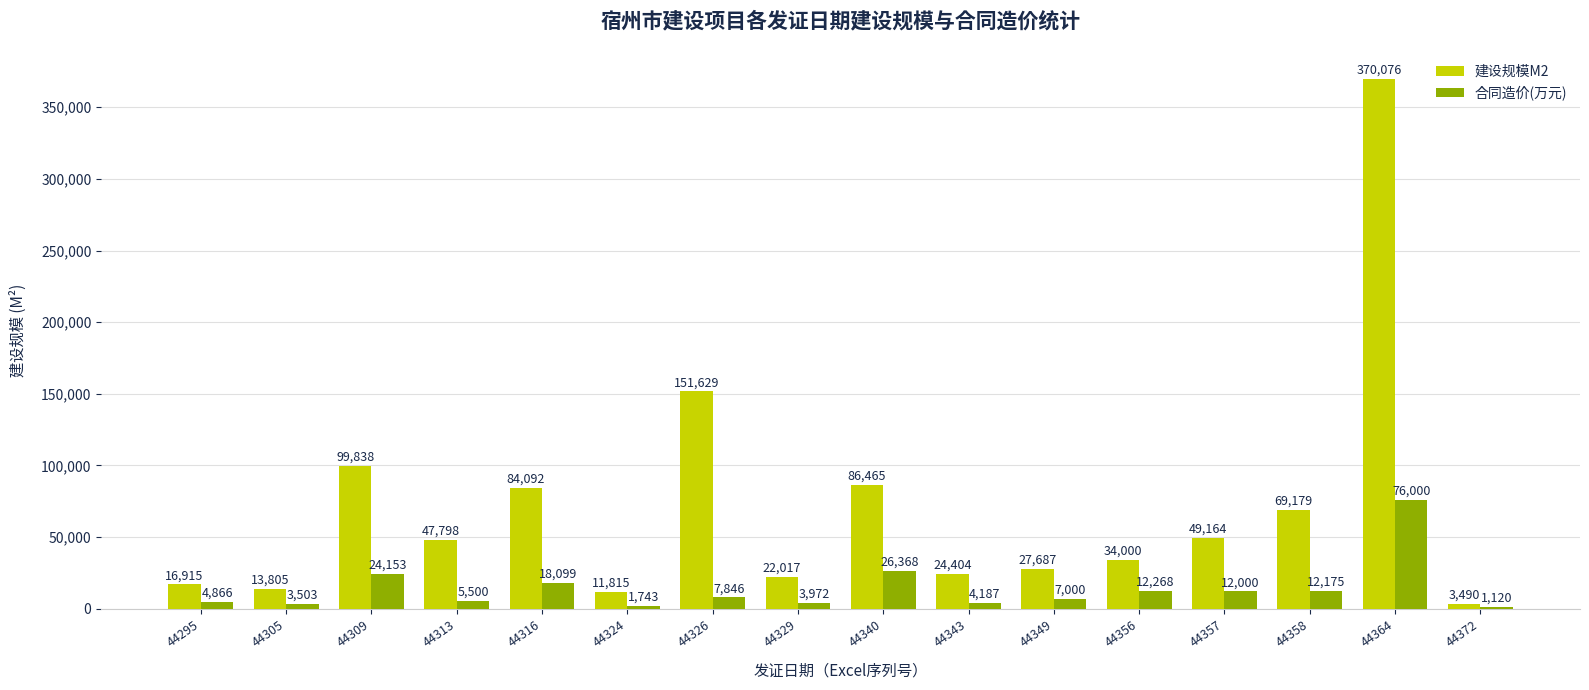

Which series has the widest spread of values?

建设规模M2